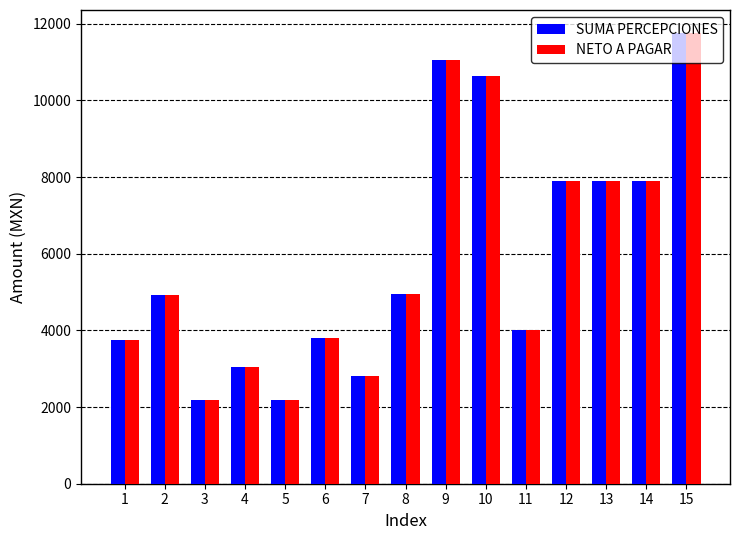

What is the sum of all SUMA PERCEPCIONES values?

88785.9